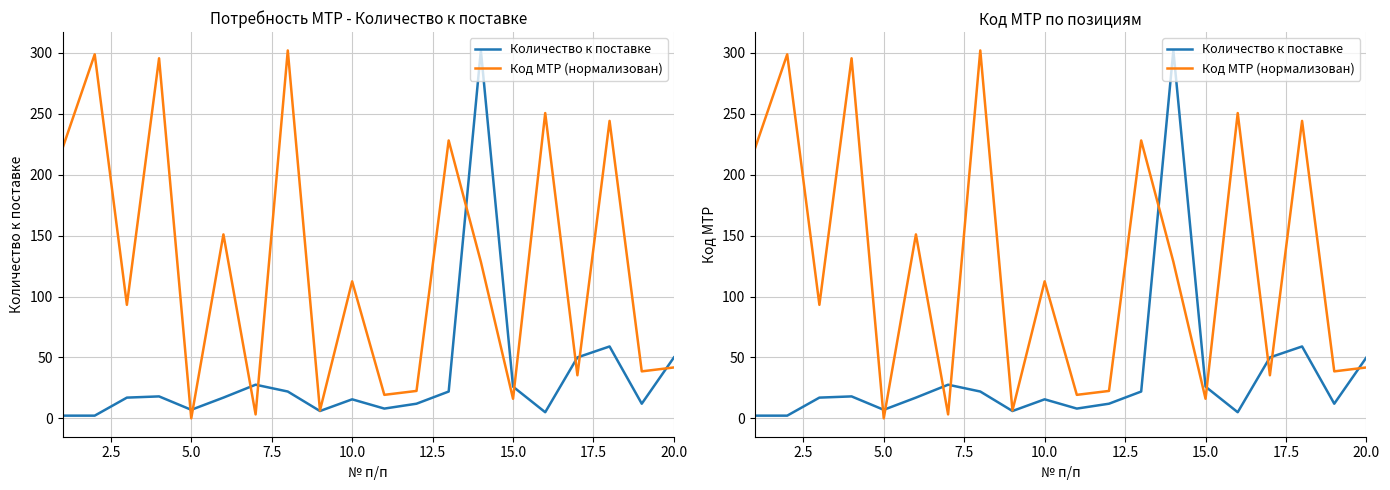

What is the average value of the Код МТР (нормализован) series?

125.5